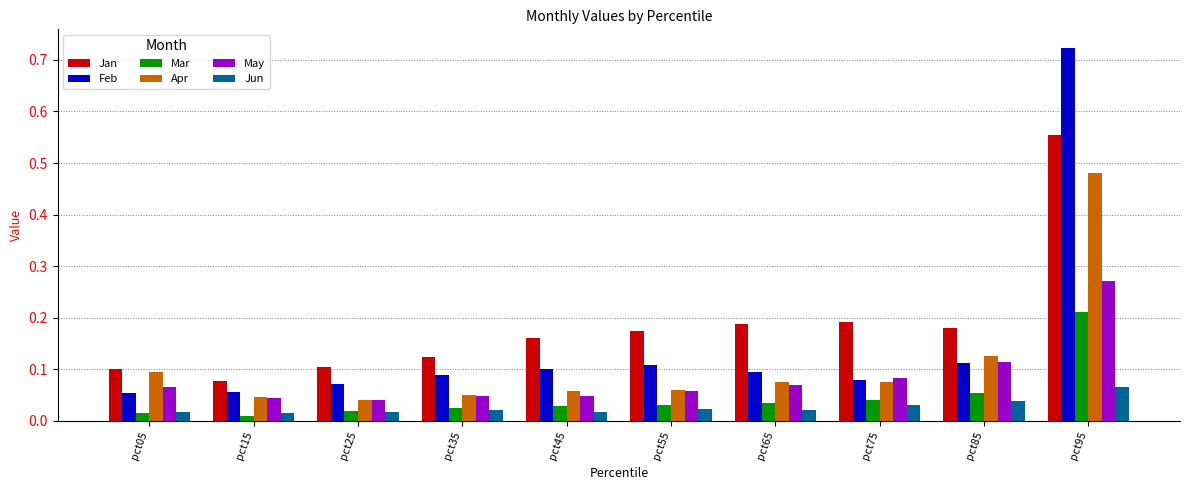

List the series in order of their peak value, highest first.

Feb, Jan, Apr, May, Mar, Jun